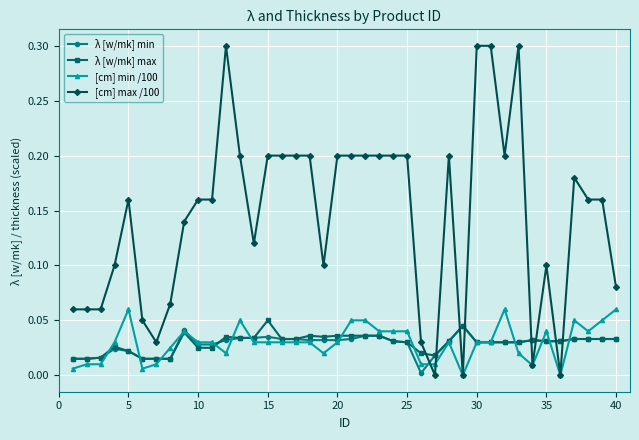

Which series has the largest total across all categories?

[cm] max /100